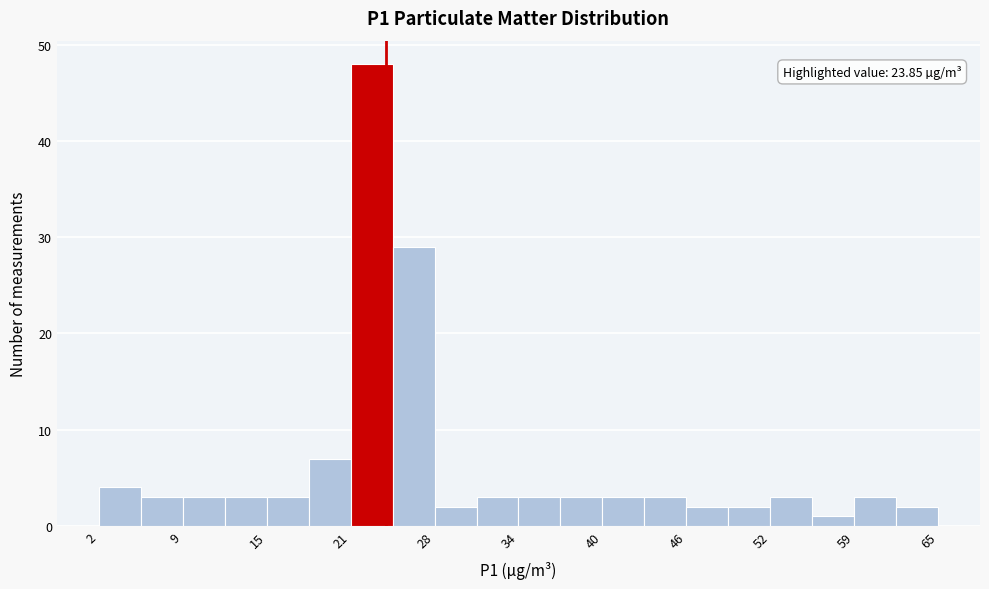

Around what value on the x-axis is the tallest bar? Give the approximate position of its centre, as read against the axis.

23